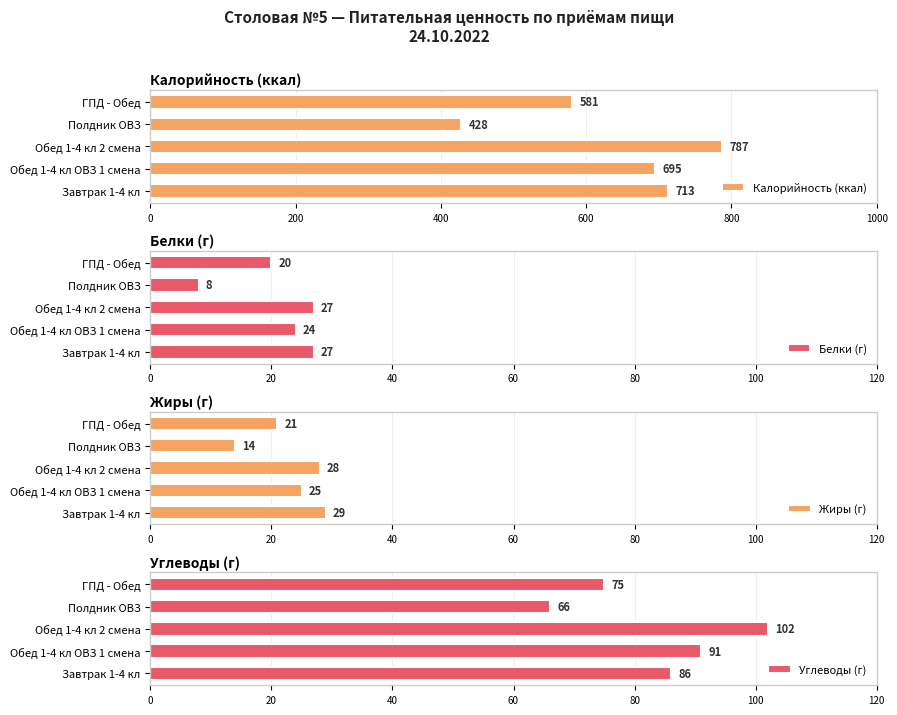

What are all the series names shown in the legend?

Калорийность (ккал), Белки (г), Жиры (г), Углеводы (г)